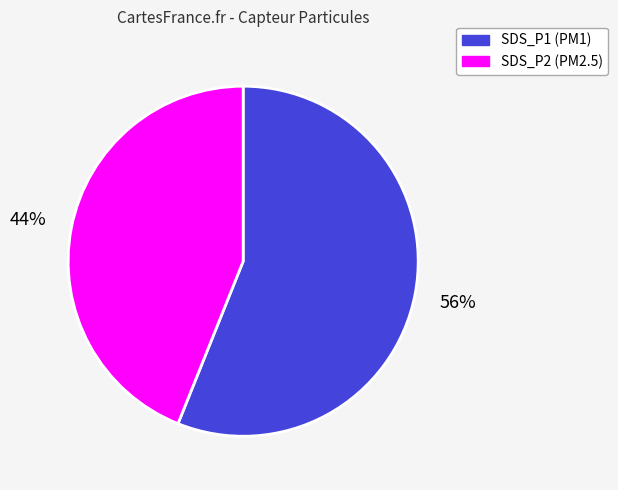

Is the sum of SDS_P2 and SDS_P1 greater than half?

Yes